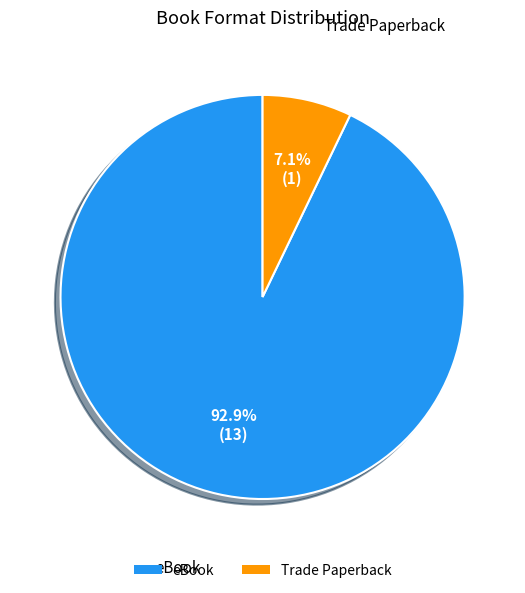

Between eBook and Trade Paperback, which is larger?

eBook